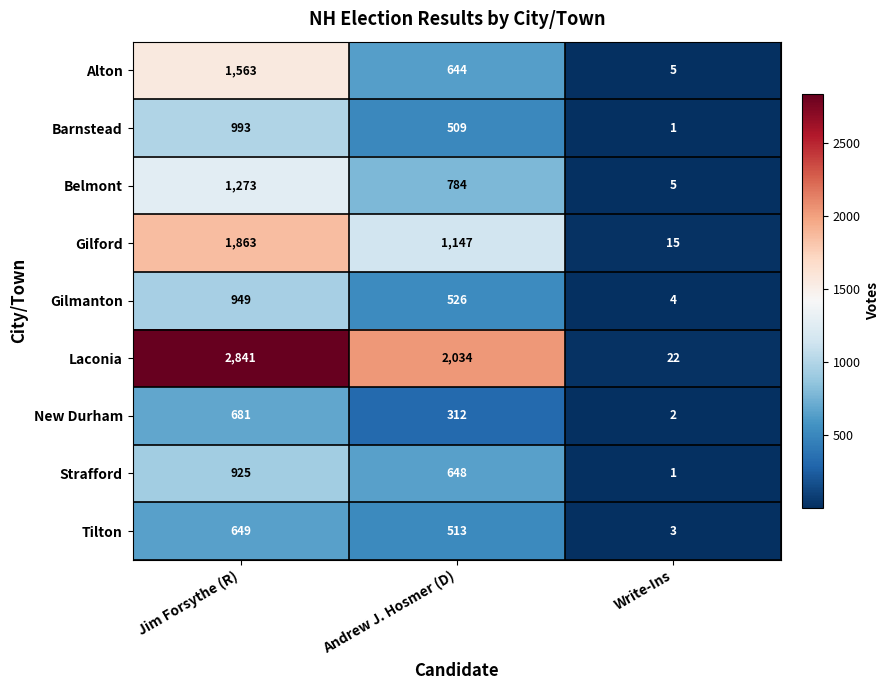

Count the number of data series in this chart.

9